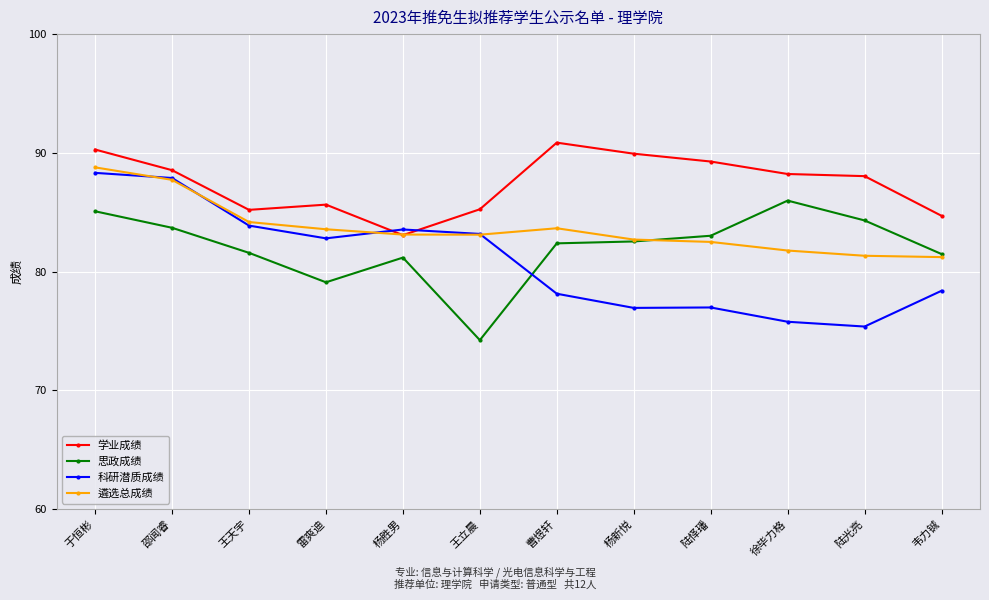

What is the difference between the highest and lowest values at 陆怿璠?

12.3